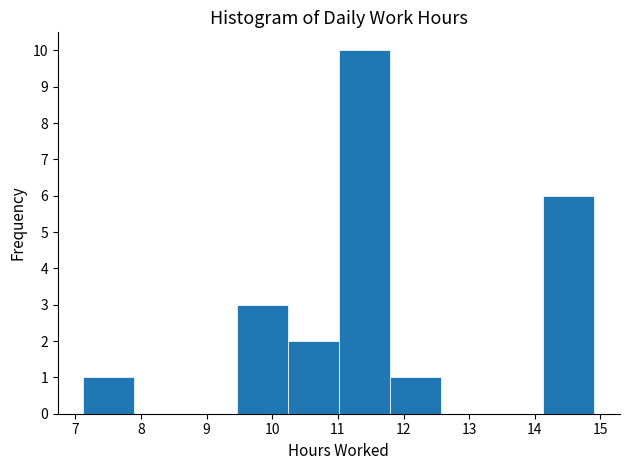

Which range on the x-axis has the tallest bar?

11.0 to 11.8